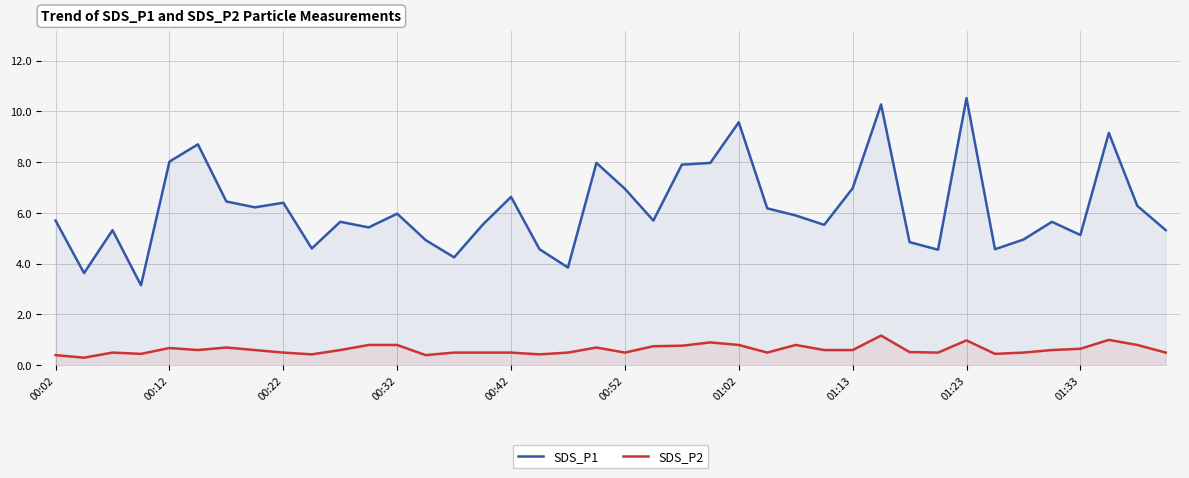

Which series has the largest range (max minus min)?

SDS_P1